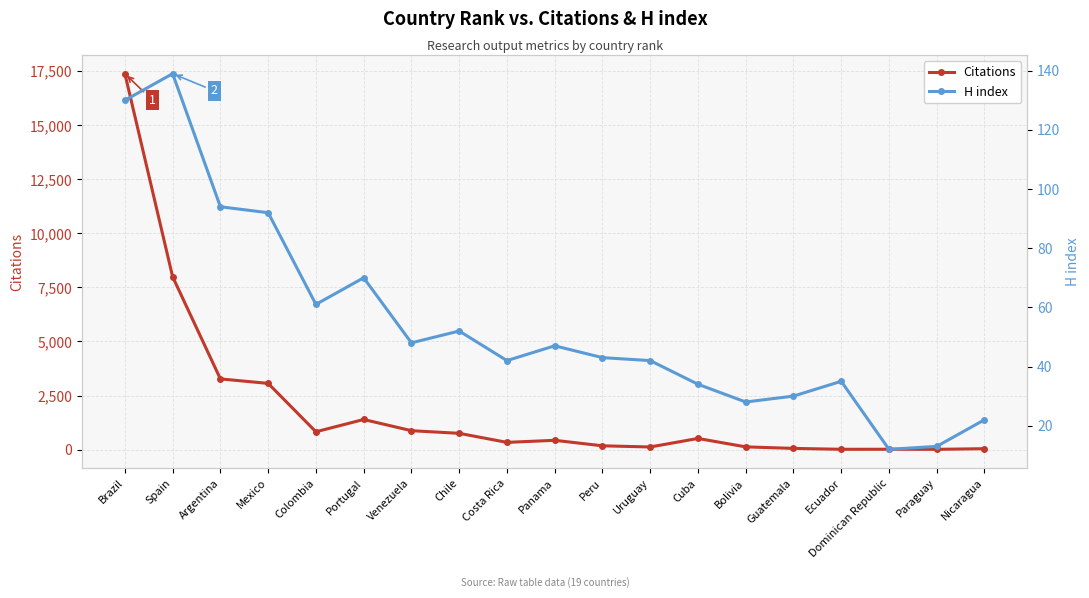

In Citations, how many points are higher than both neighbors (excluding endpoints)?

4